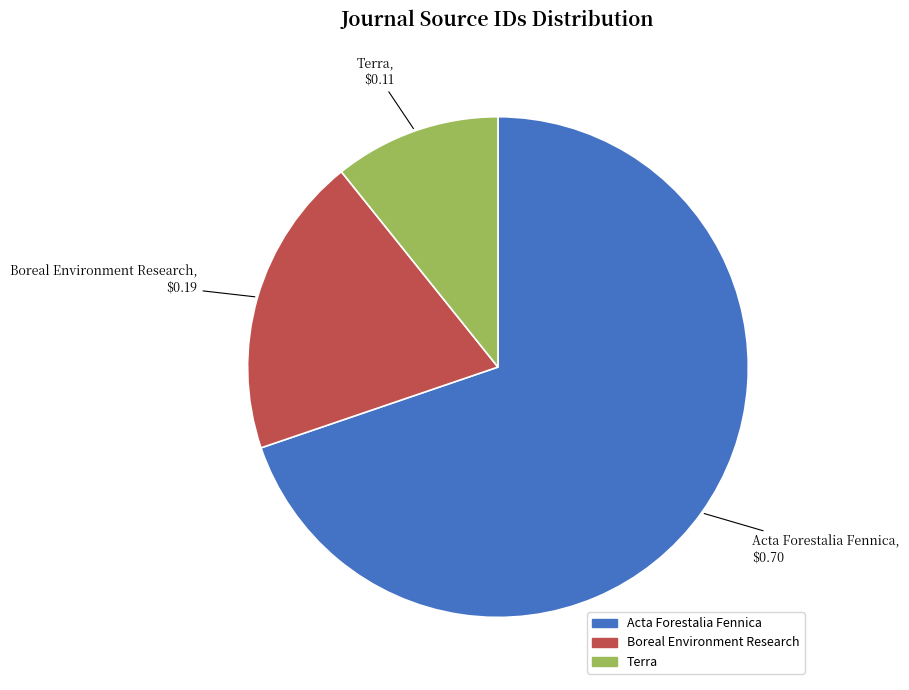

Is the sum of Terra and Boreal Environment Research greater than half?

No